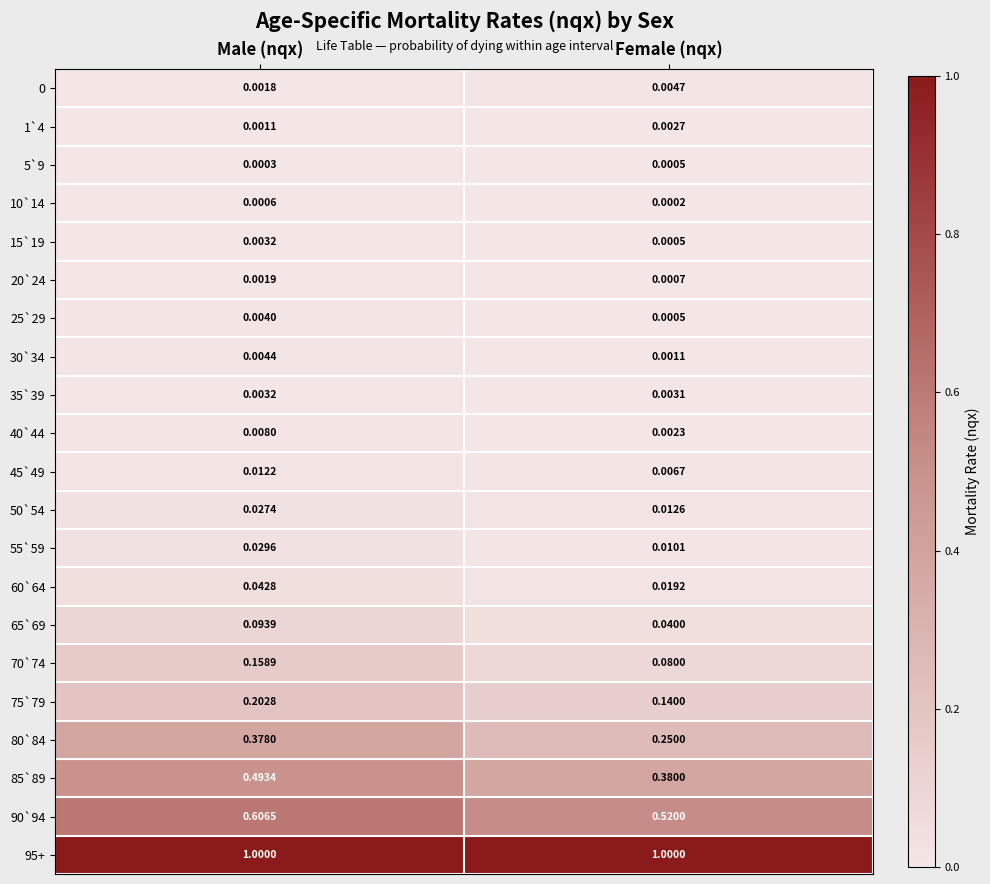

Which category has the lowest value in the 55`59 series?

Female (nqx)